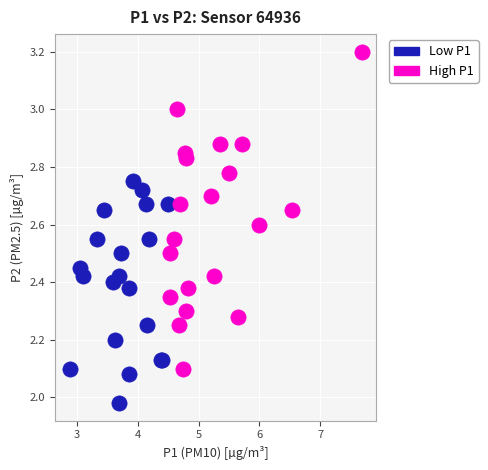

Which series contains the lowest Y value?

Low P1